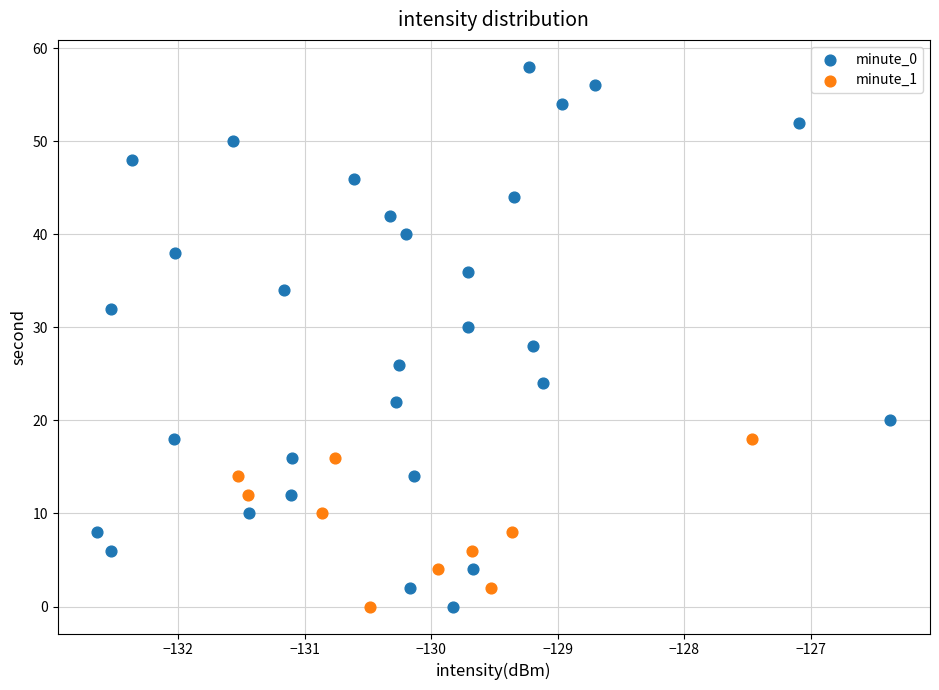

Which series reaches the maximum Y coordinate?

minute_0